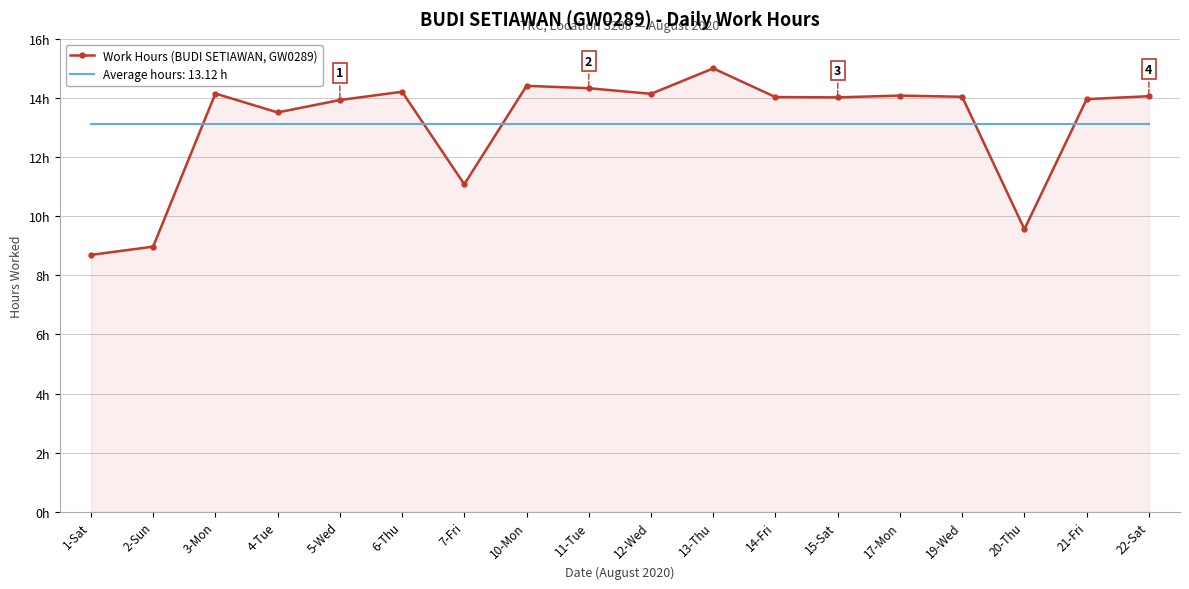

How many series are shown in this chart?

1